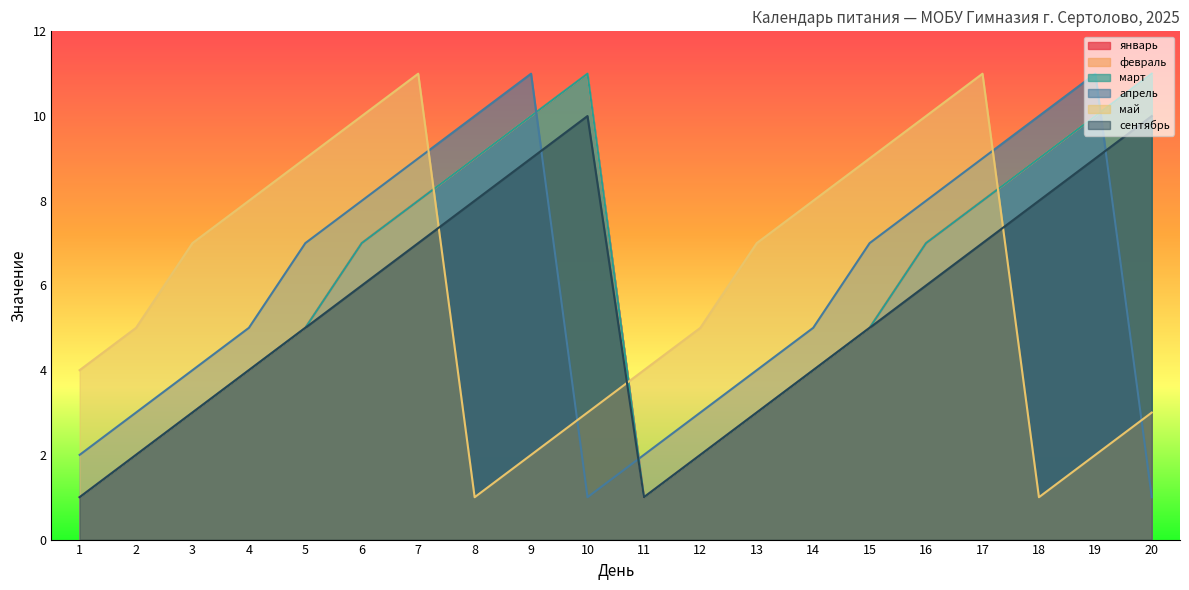

How many data points does each series have?

20